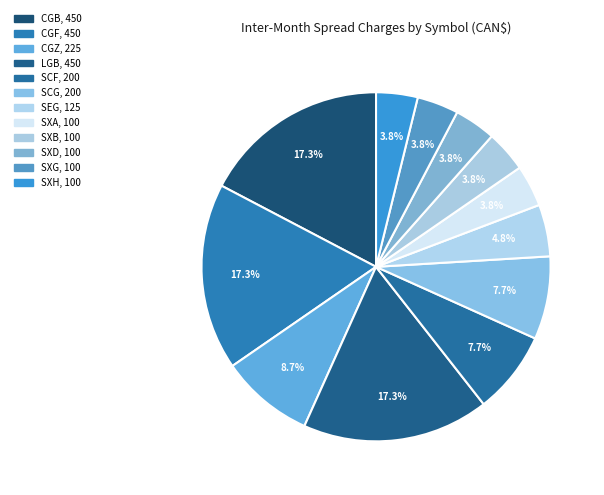

How many segments does this pie chart have?

12